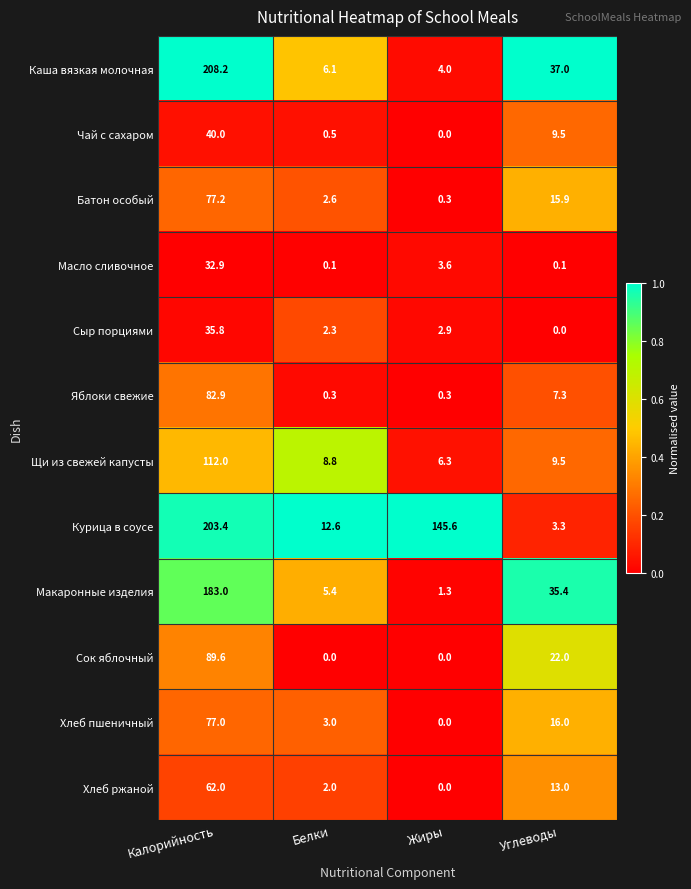

Which category has the lowest value in the Батон особый series?

Жиры